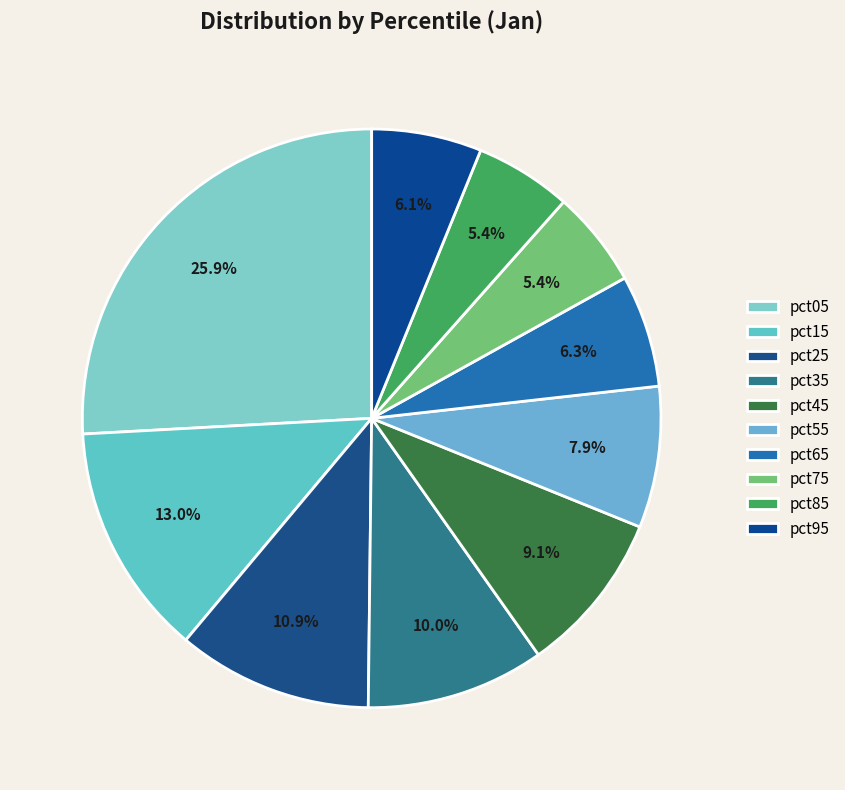

What is the largest slice in the pie chart?

pct05